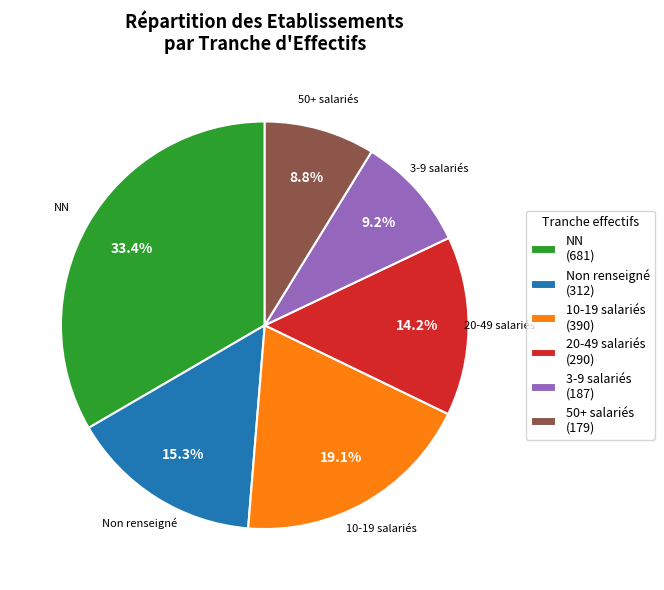

Does 10-19 salariés (390) represent more than half of the total?

No